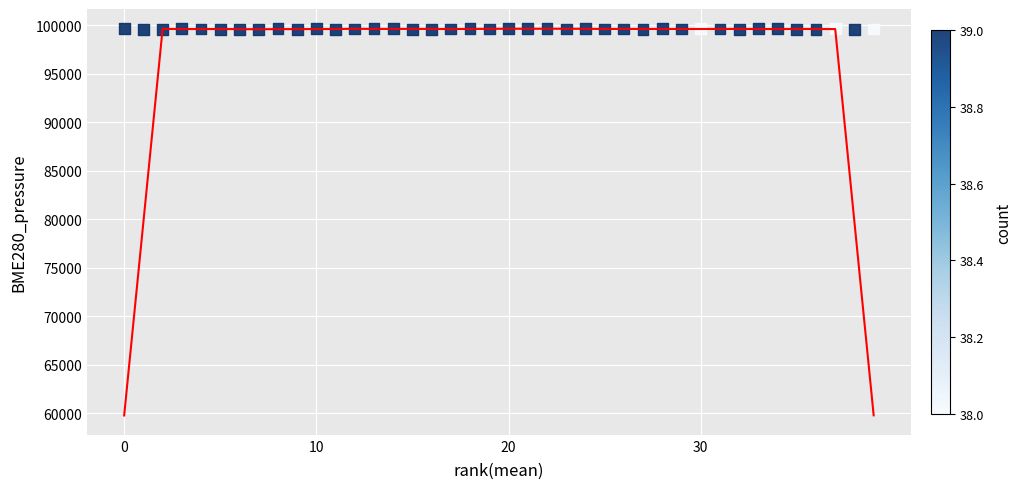

What is the range of Y values (max minus min)?

108.4